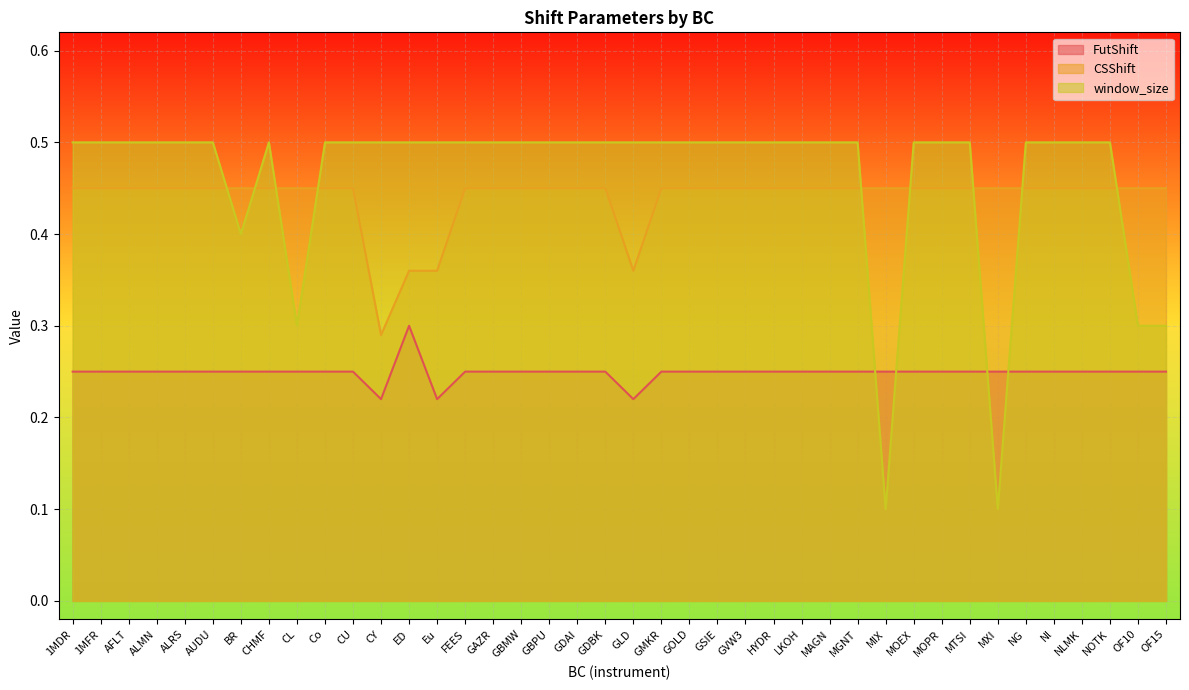

Between ALMN and MAGN, which is larger?

ALMN